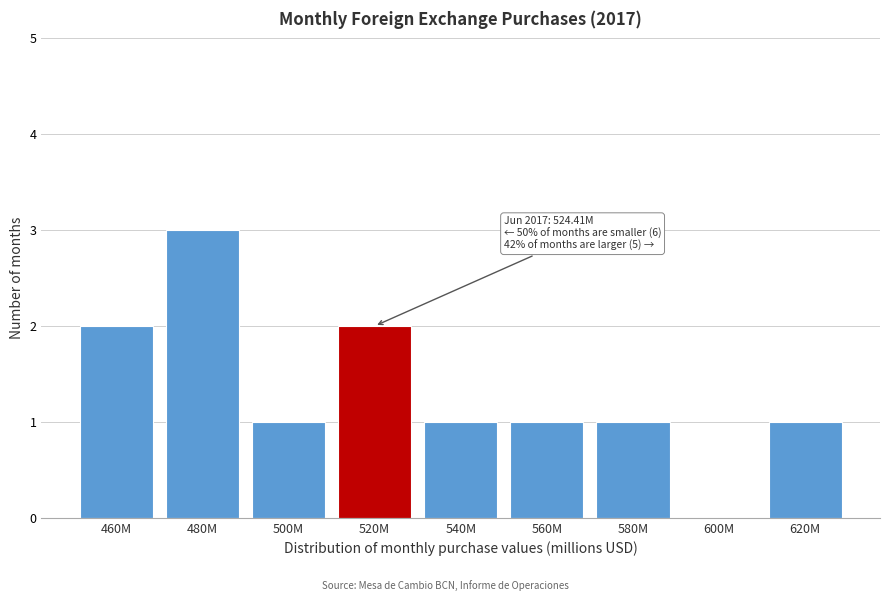

Reading left to right, transcribe all the data shown in this chart.

460M=2	480M=3	500M=1	520M=2	540M=1	560M=1	580M=1	600M=0	620M=1